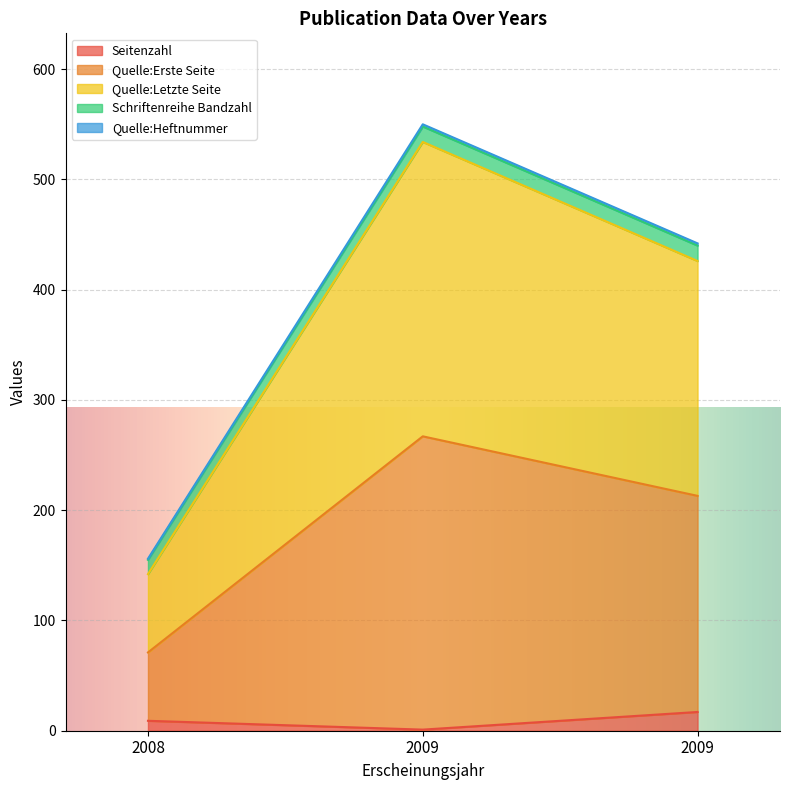

Is it true that Seitenzahl equals 23 at 2009?

False